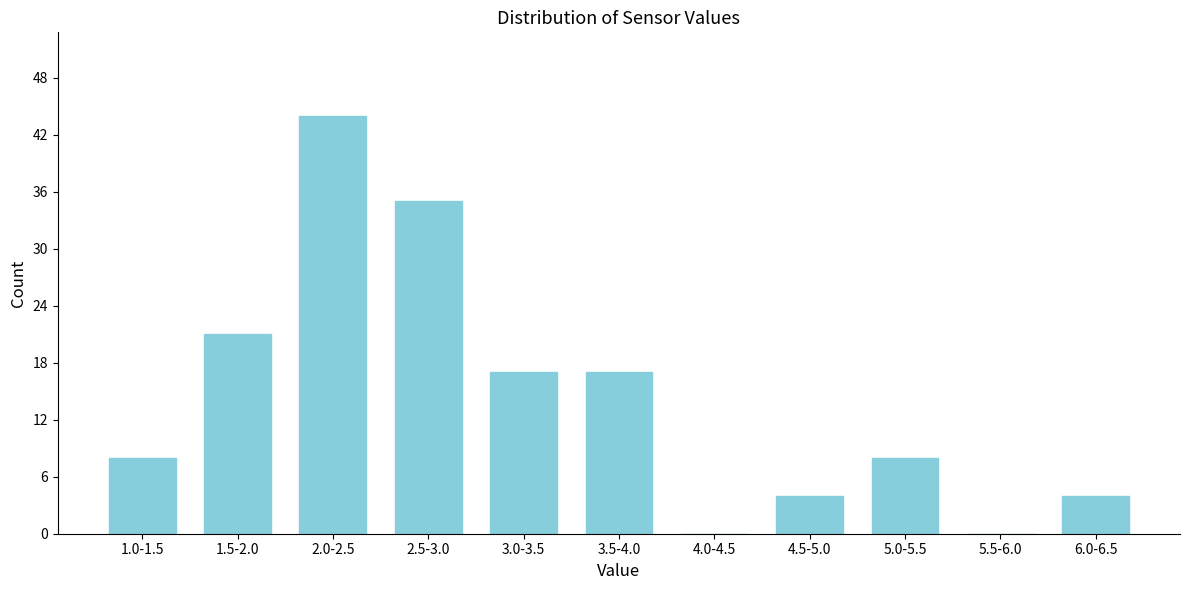

Reading left to right, list all the values displayed in this chart.

1.0-1.5=8	1.5-2.0=21	2.0-2.5=44	2.5-3.0=35	3.0-3.5=17	3.5-4.0=17	4.0-4.5=0	4.5-5.0=4	5.0-5.5=8	5.5-6.0=0	6.0-6.5=4